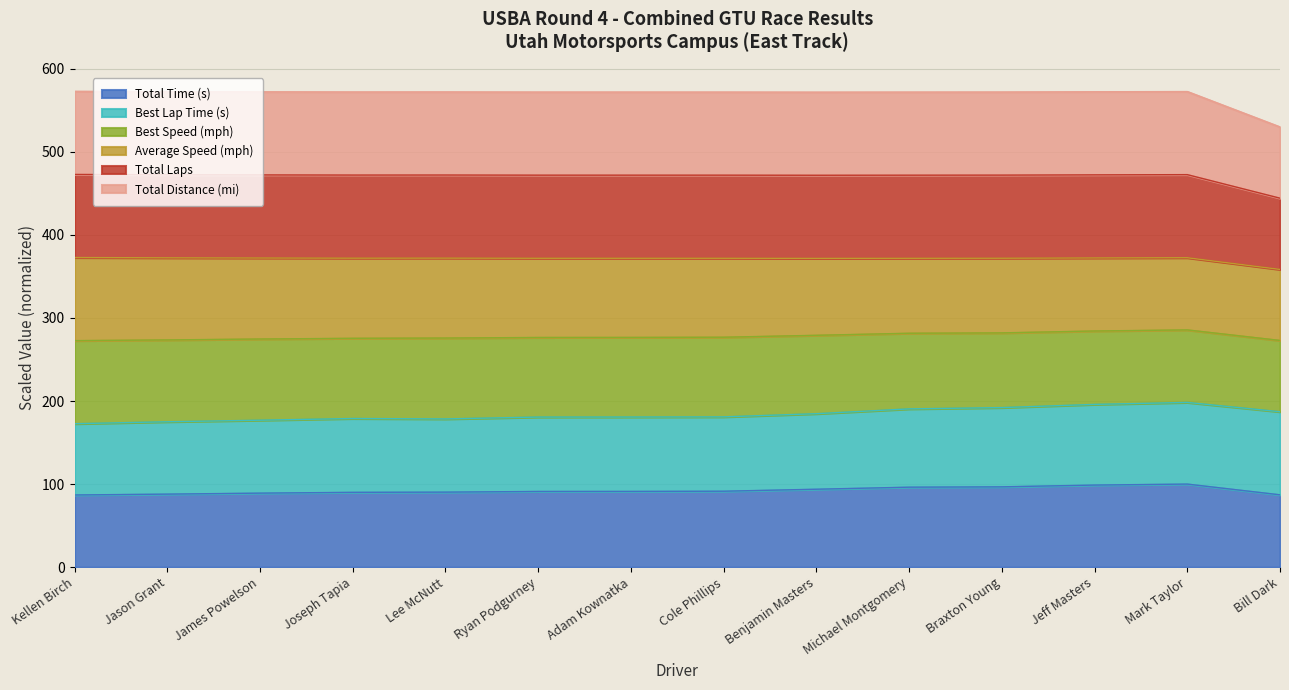

True or false: Total Laps has a value of 234.4 at Lee McNutt.

False